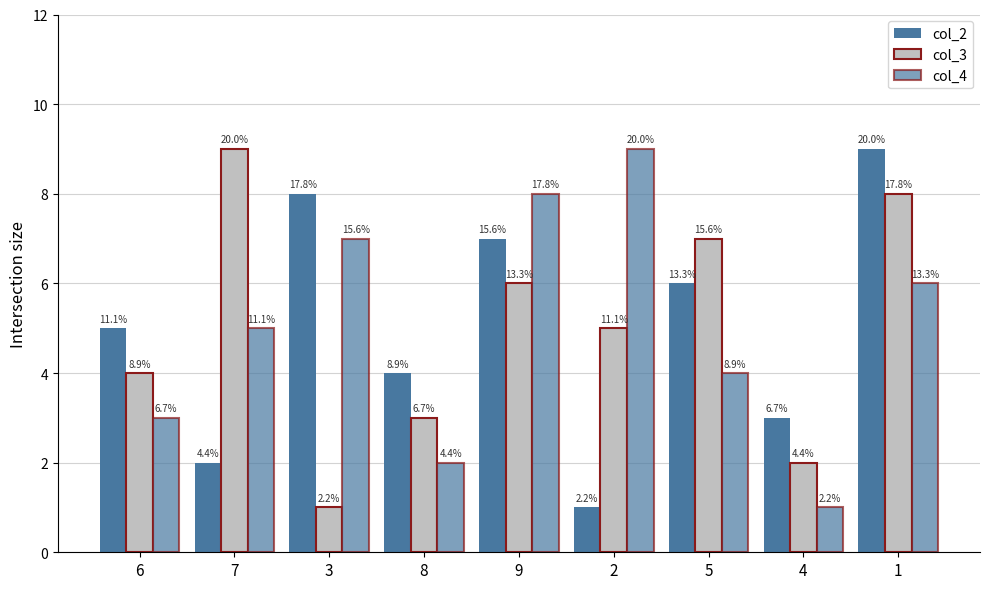

Does the chart contain stacked bars?

No